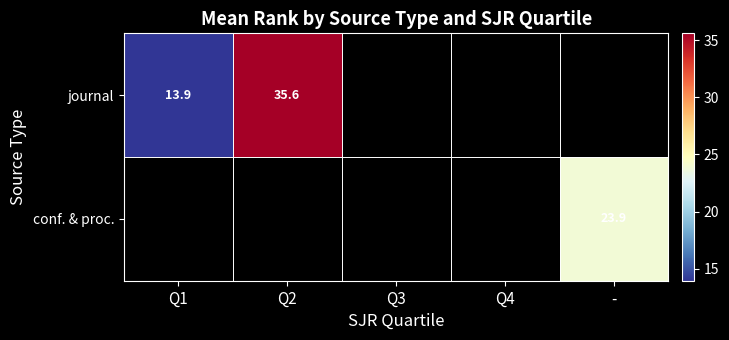

Rank the series at - from lowest to highest value.

journal, conf. & proc.